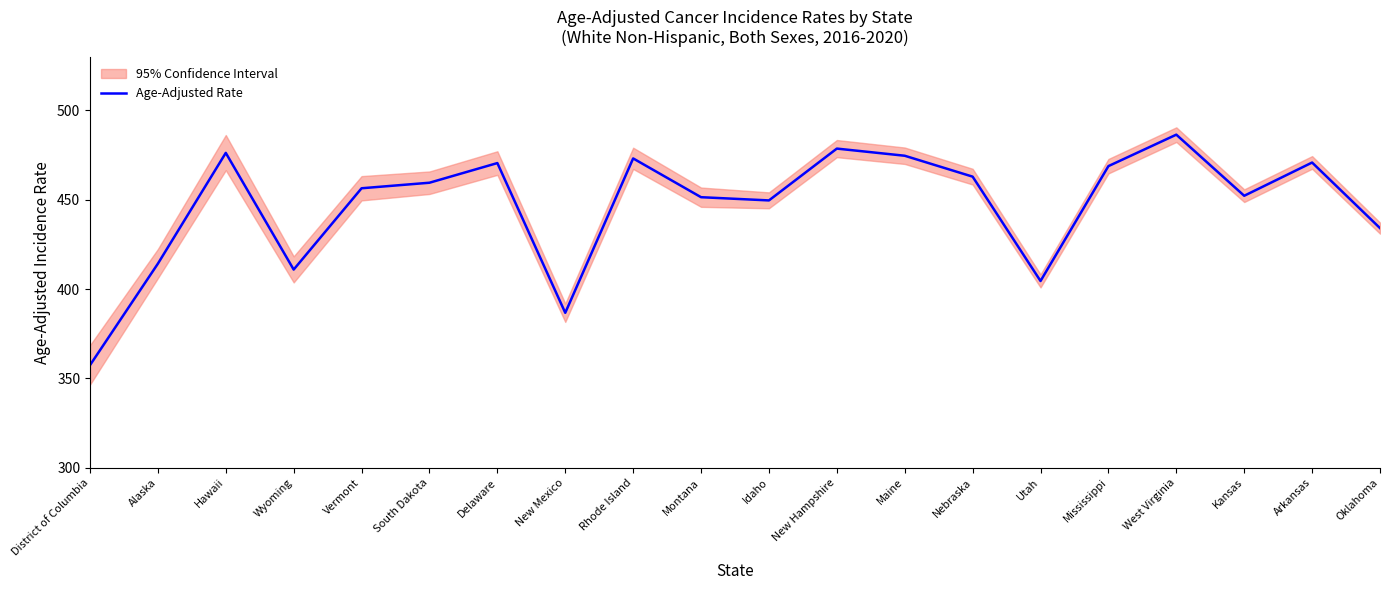

Reading left to right, what are all the values shown in this chart?

357.4	414.2	476.2	410.9	456.4	459.5	470.5	386.7	473.1	451.4	449.6	478.6	474.6	462.9	404.5	468.8	486.4	452.2	470.8	434.1